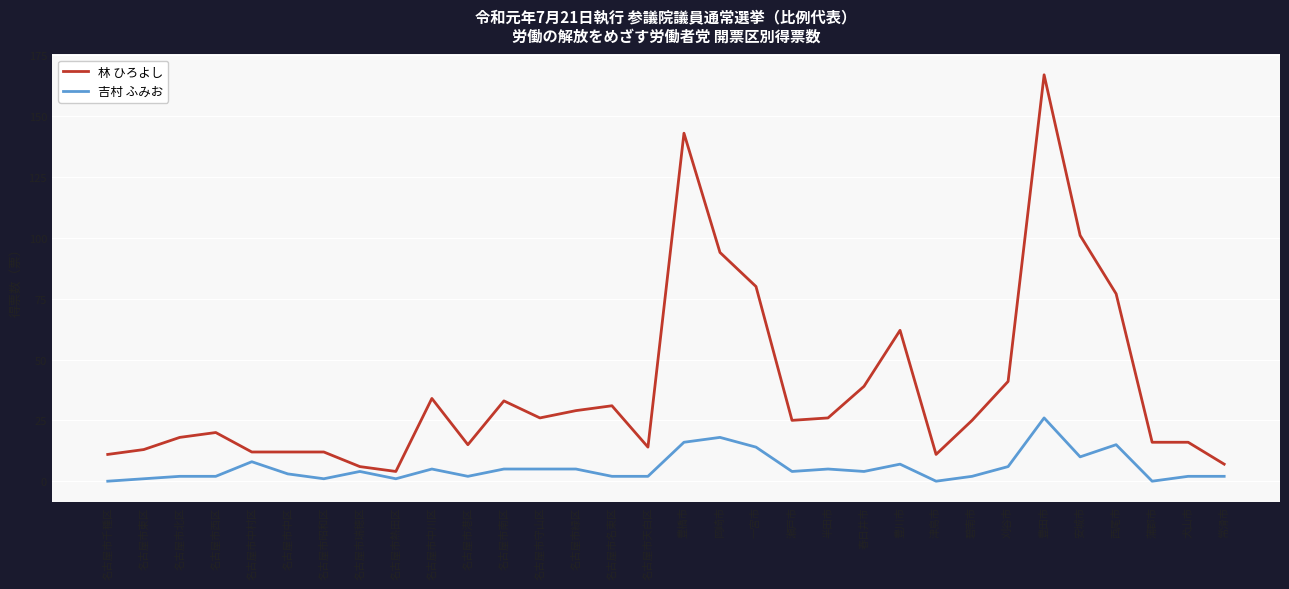

Does the chart display data point markers on the line(s)?

No